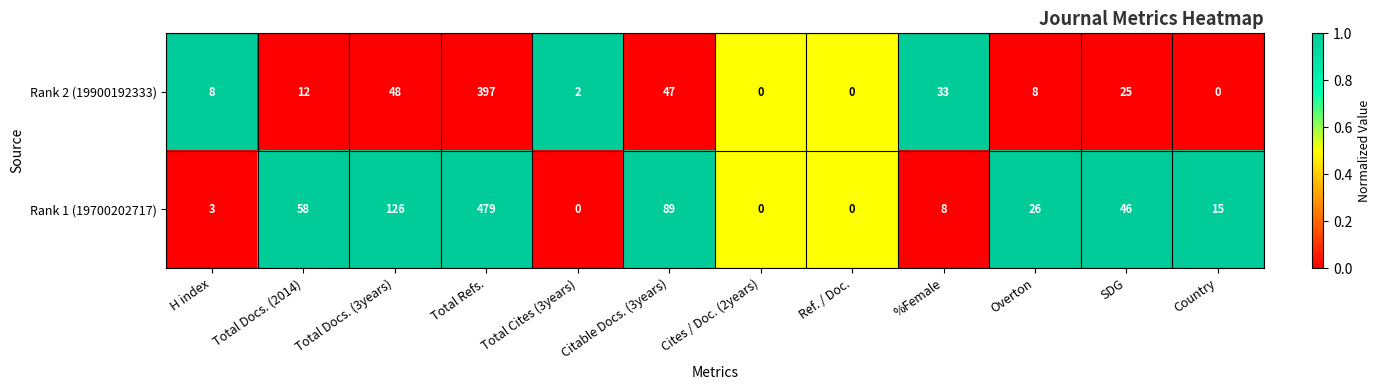

Where is Rank 2 (19900192333) nearest to the value 198?

Total Docs. (3years)